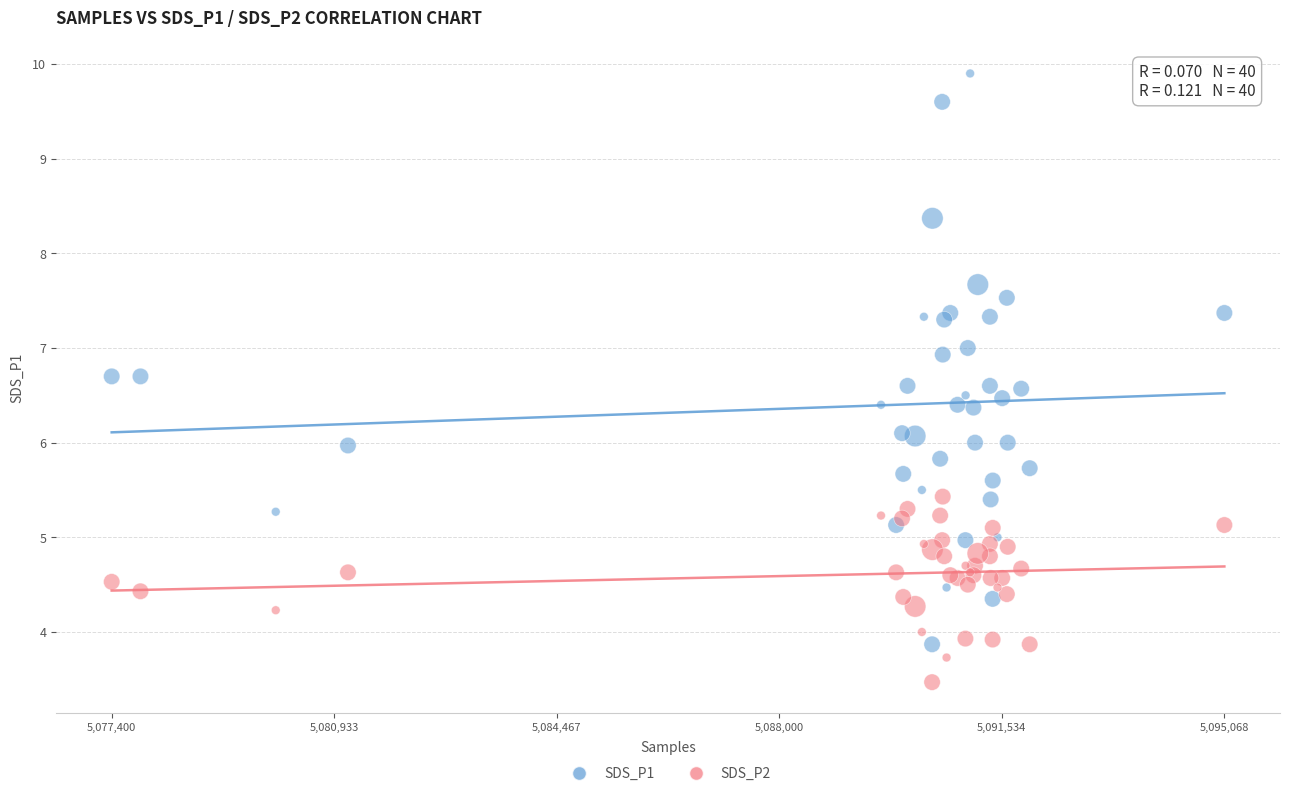

What is the X range (max minus min) for the scatter plot?

17668.0